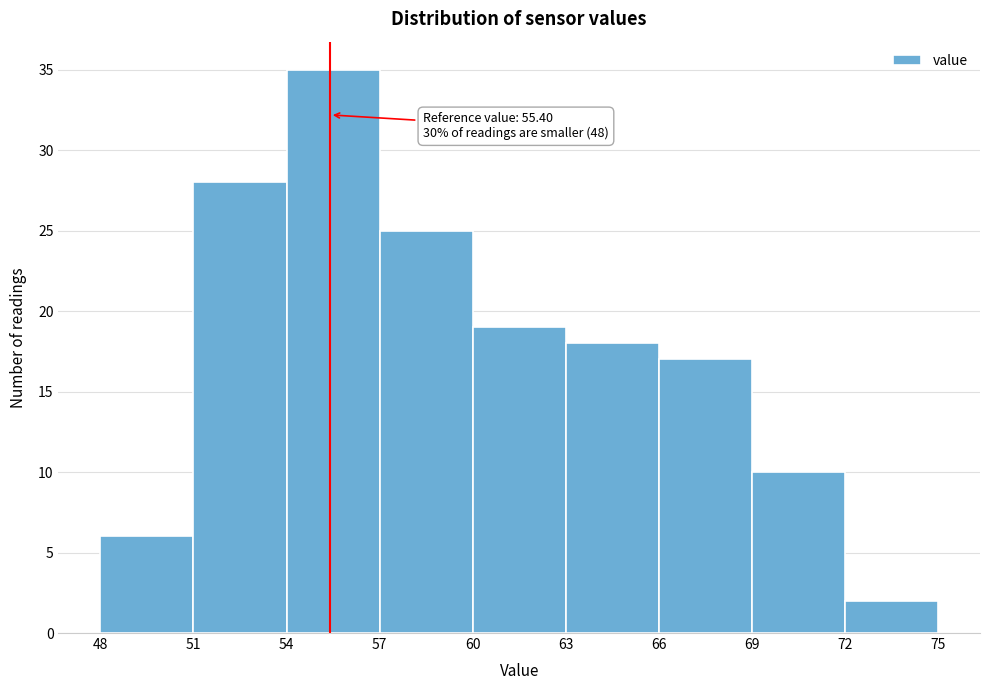

Over which range of the x-axis is the bar tallest?

54 to 57